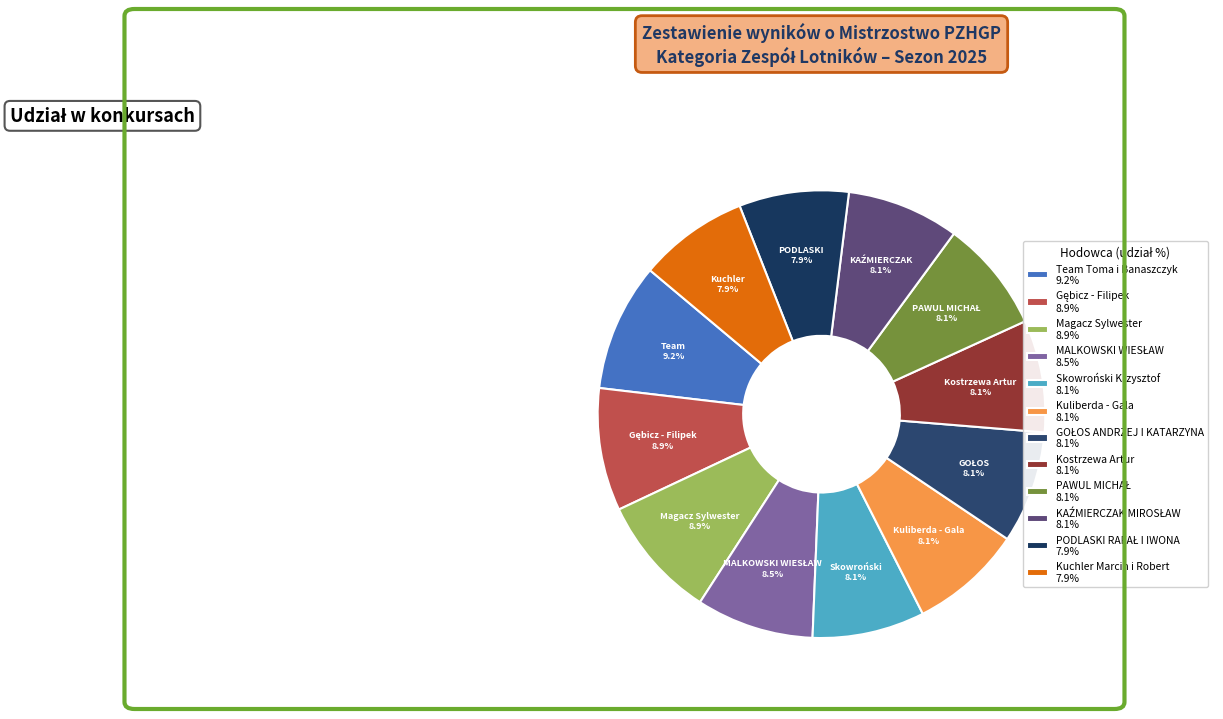

How many slices are in this pie chart?

12